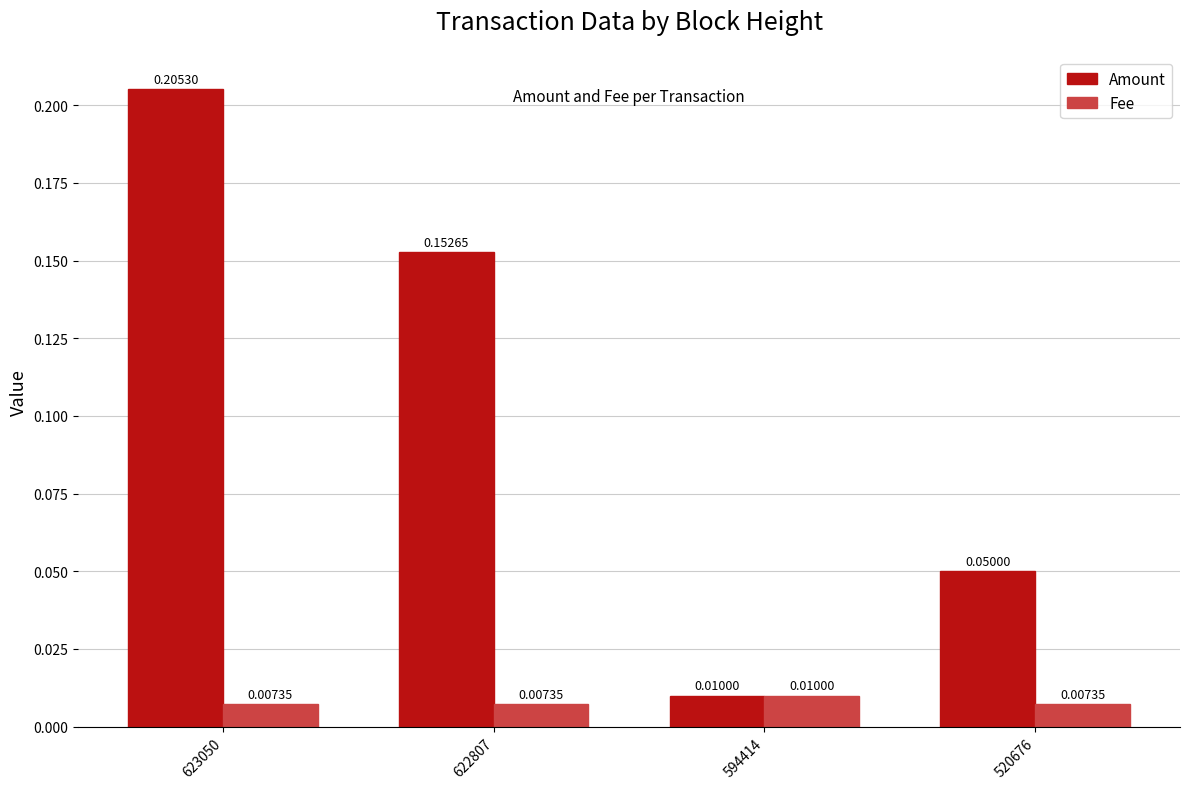

Which series has the widest spread of values?

Amount